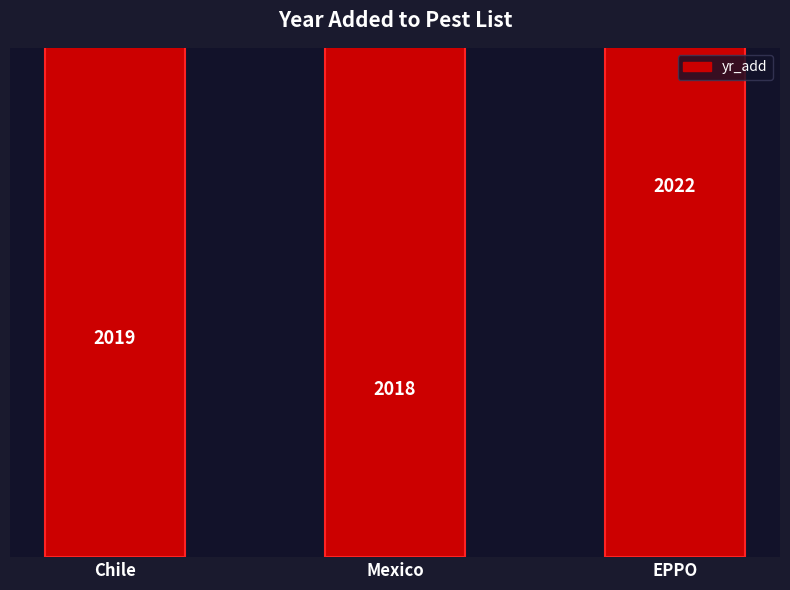

How many values are below 2019?

1